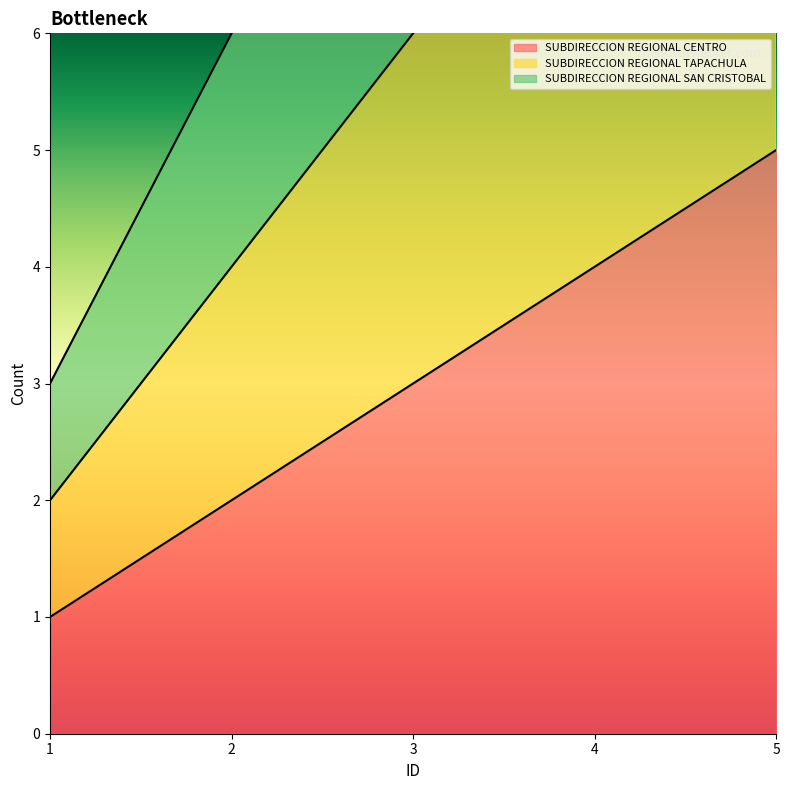

Reading left to right, transcribe all the data shown in this chart.

SUBDIRECCION REGIONAL CENTRO: 1=1	2=2	3=3	4=4	5=5
SUBDIRECCION REGIONAL TAPACHULA: 1=2	2=4	3=6	4=8	5=10
SUBDIRECCION REGIONAL SAN CRISTOBAL: 1=3	2=6	3=9	4=12	5=15